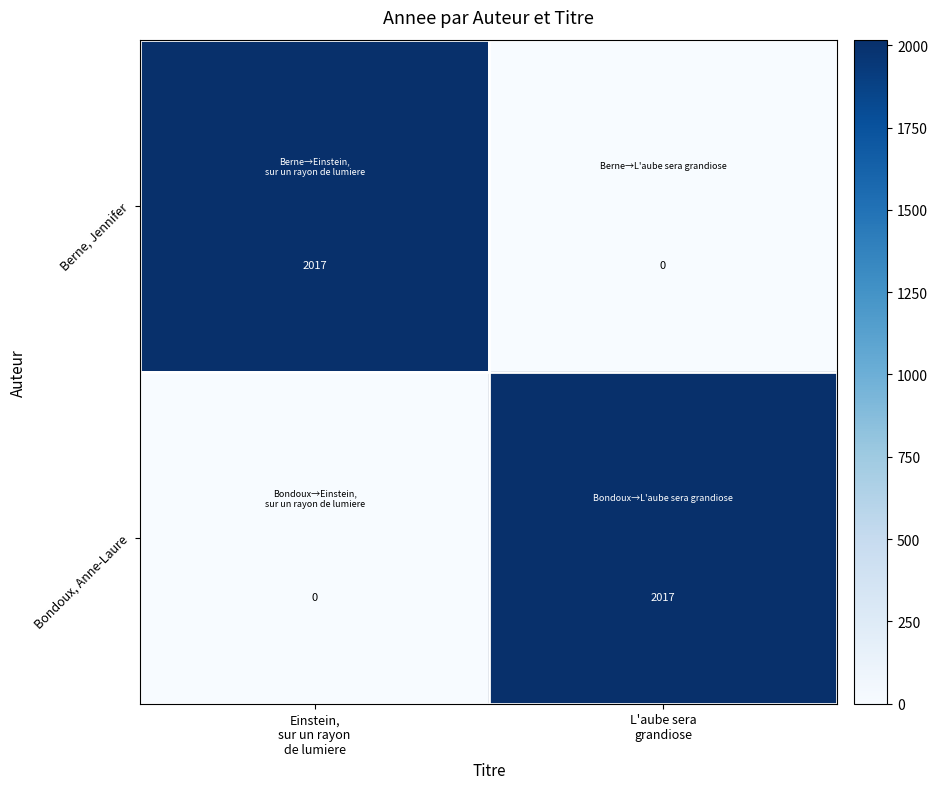

What is the sum of all Bondoux, Anne-Laure values?

2017